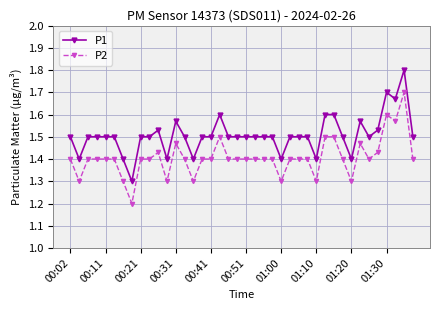

Rank the series by their maximum value, from highest to lowest.

P1, P2